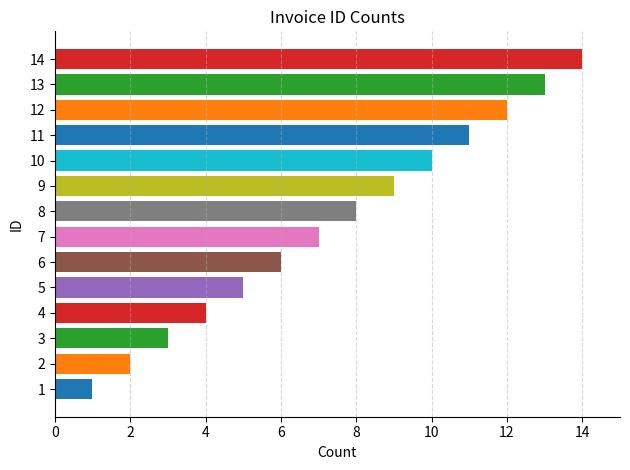

Approximately how many times larger is the value at 11 compared to 3?

3.7